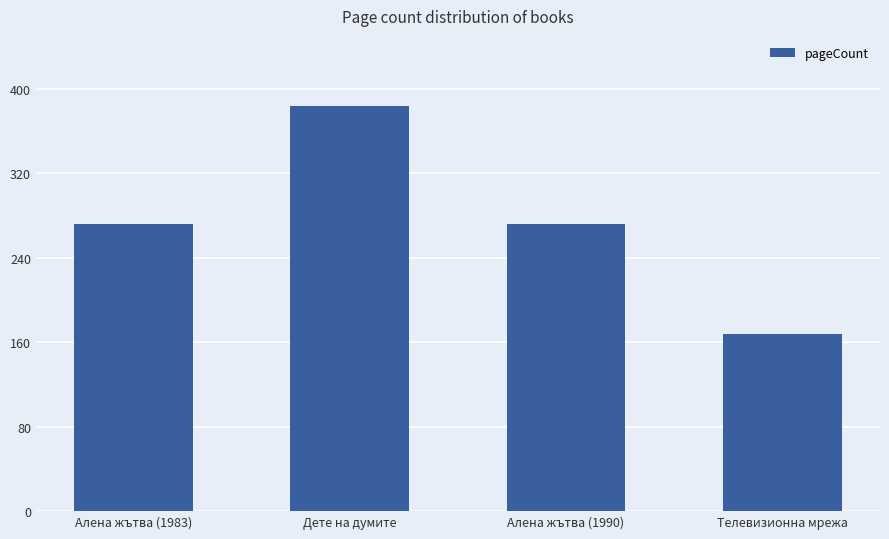

Count the number of data series in this chart.

1